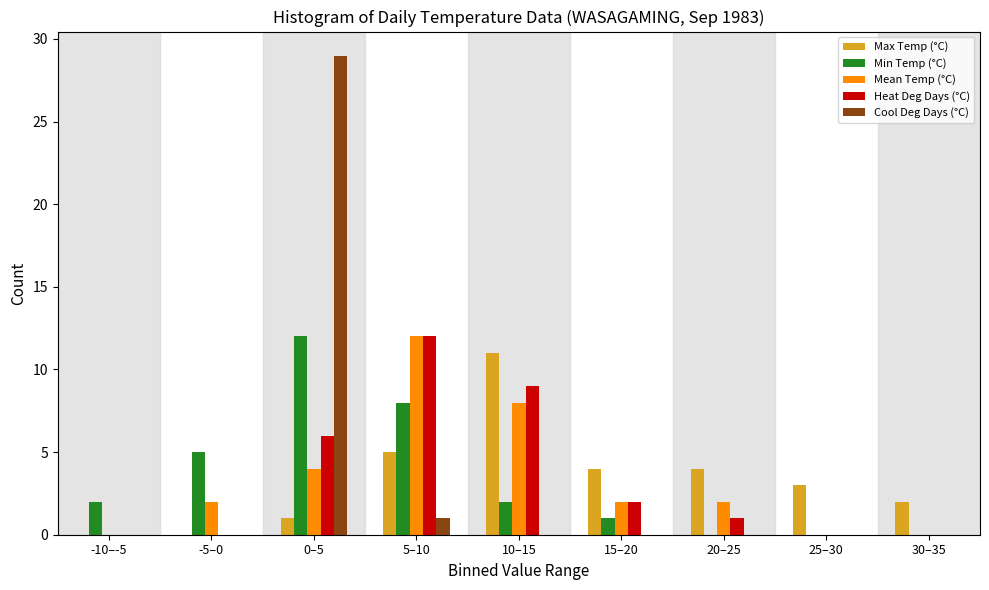

What is the sum of all Min Temp (°C) values?

30